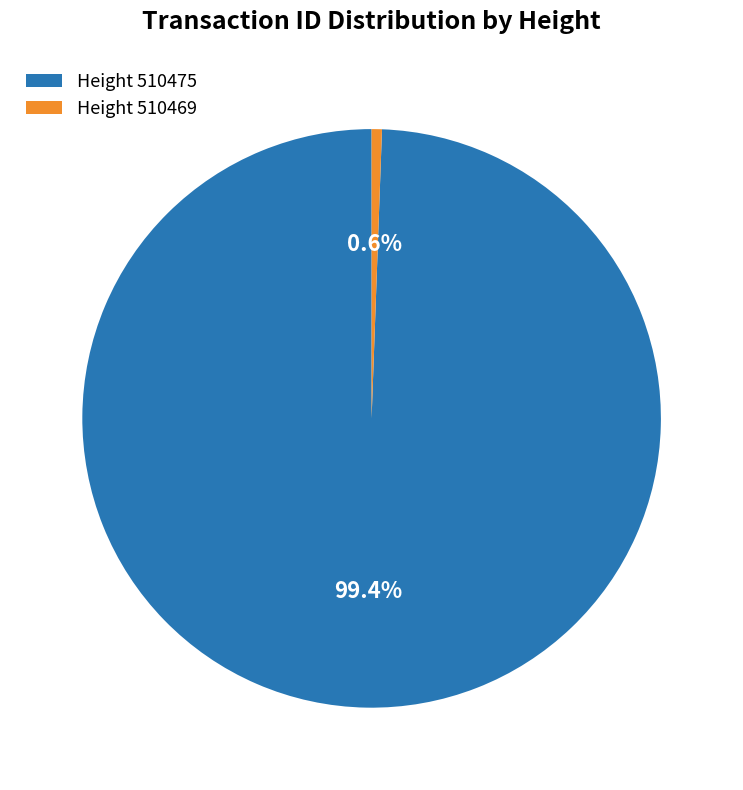

Rank the categories by value from highest to lowest.

Height 510475, Height 510469